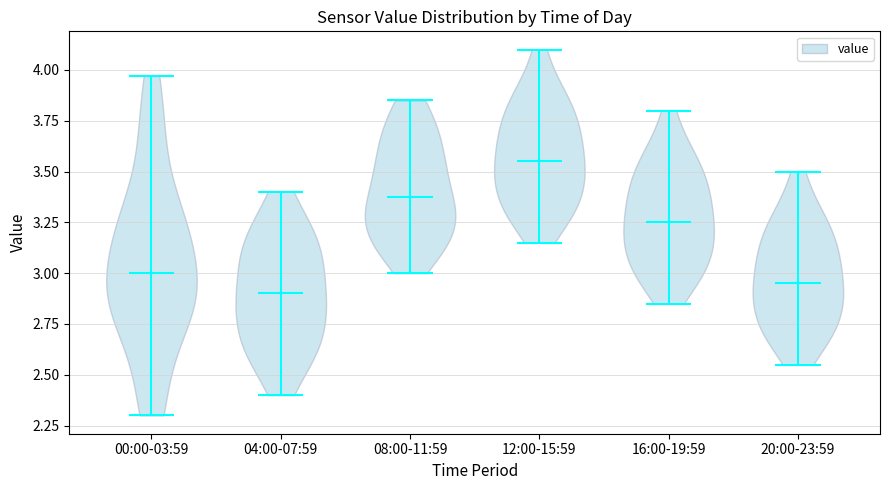

Which violin has the lowest median line?

04:00-07:59